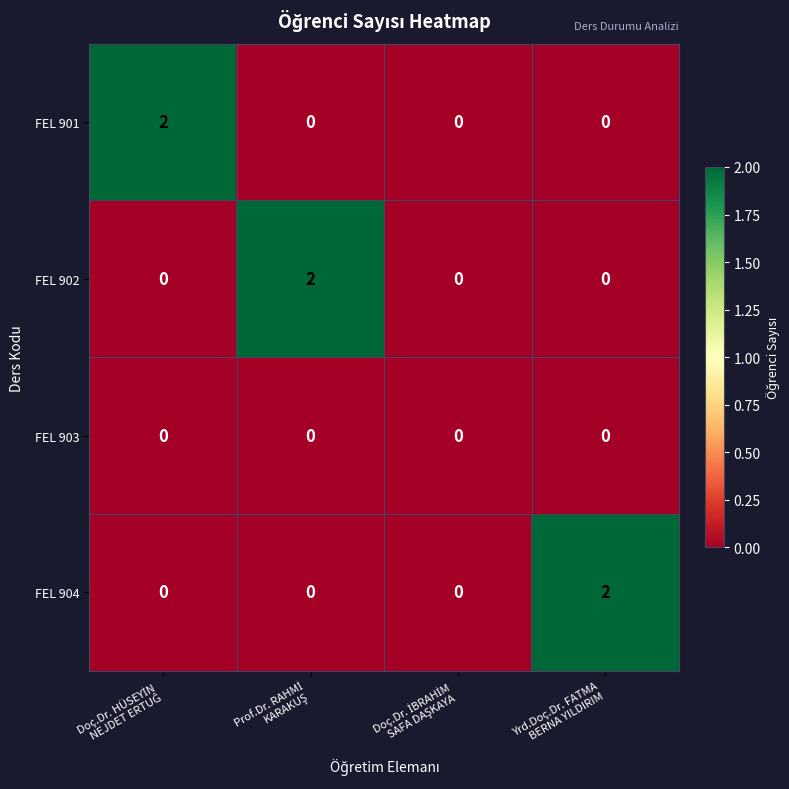

Reading left to right, transcribe all the data shown in this chart.

FEL 901: 2	0	0	0
FEL 902: 0	2	0	0
FEL 903: 0	0	0	0
FEL 904: 0	0	0	2